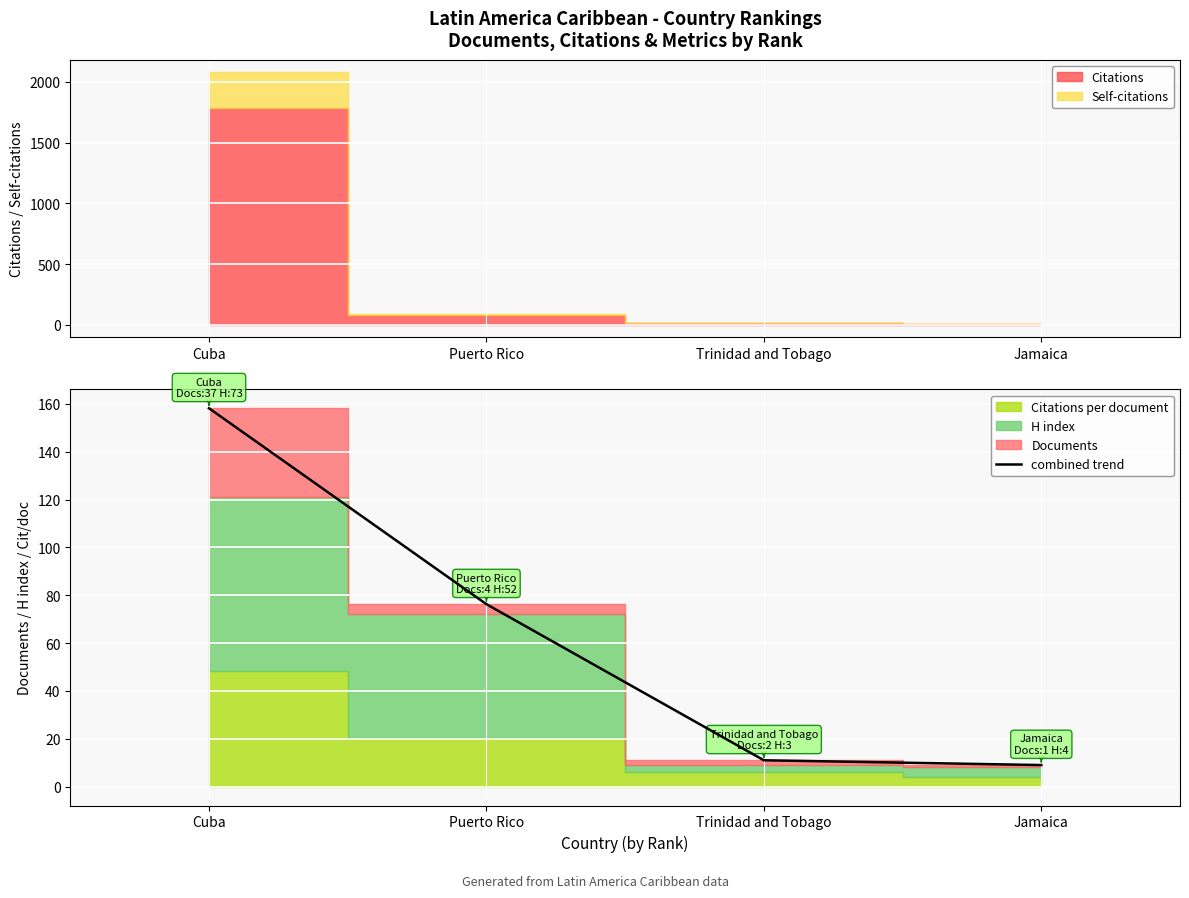

How many lines are shown in the chart?

1